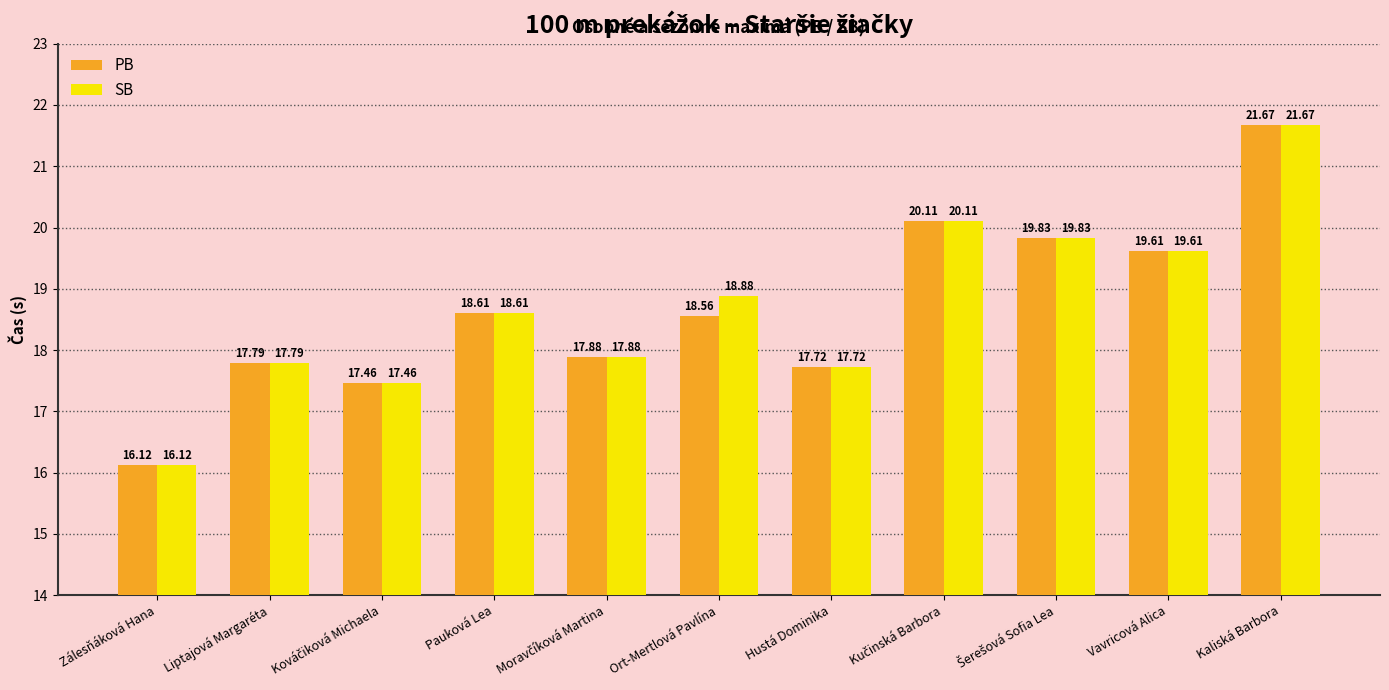

What is the label of the 6th bar from the left?

Ort-Mertlová Pavlína